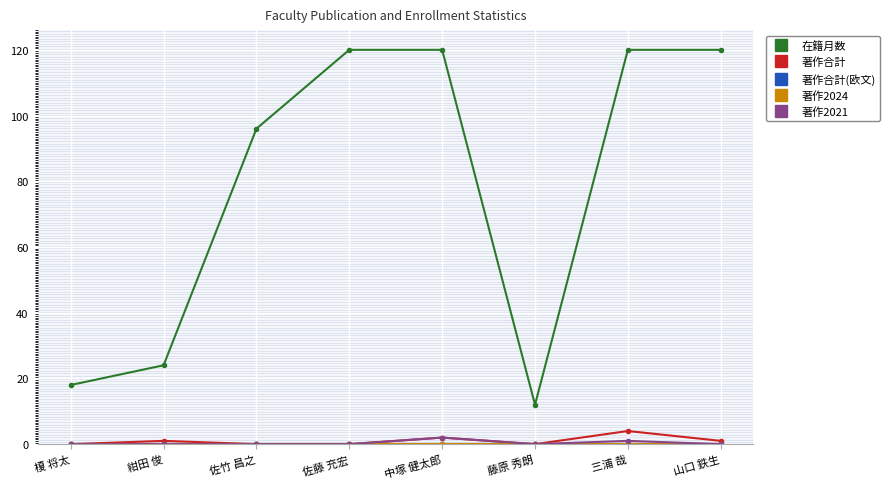

Does the chart have visible grid lines?

Yes